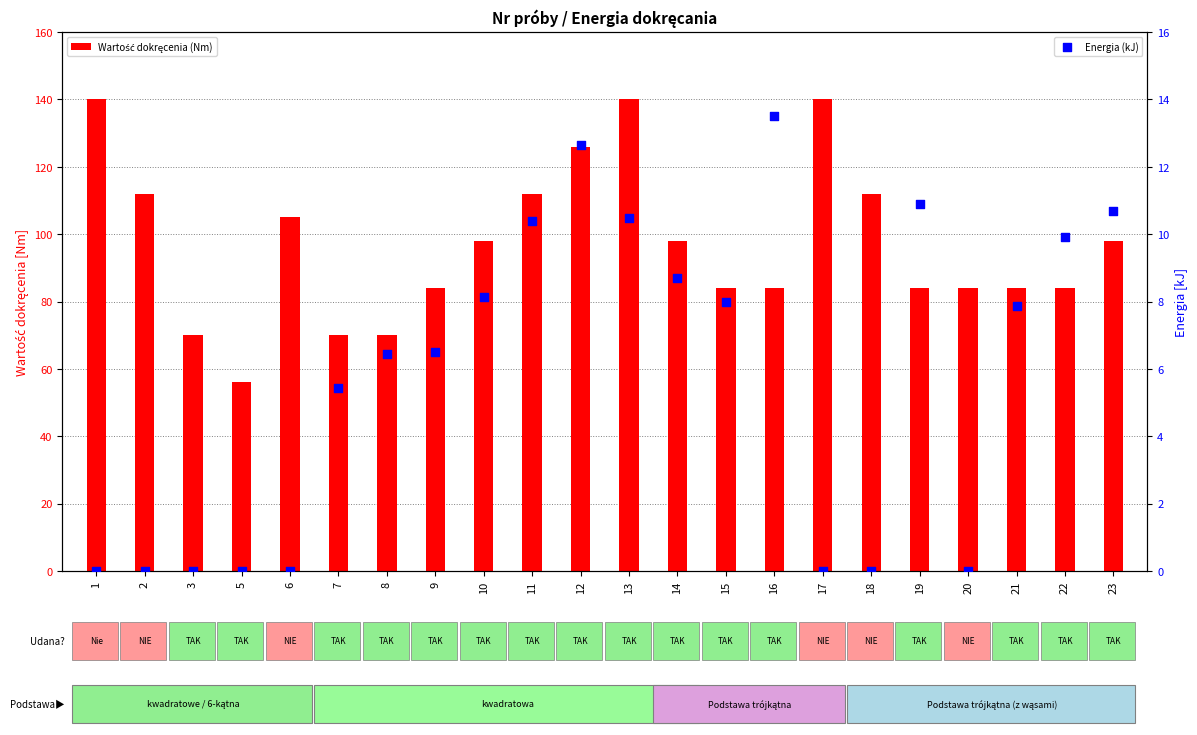

At which category is the sum across all series the highest?

13